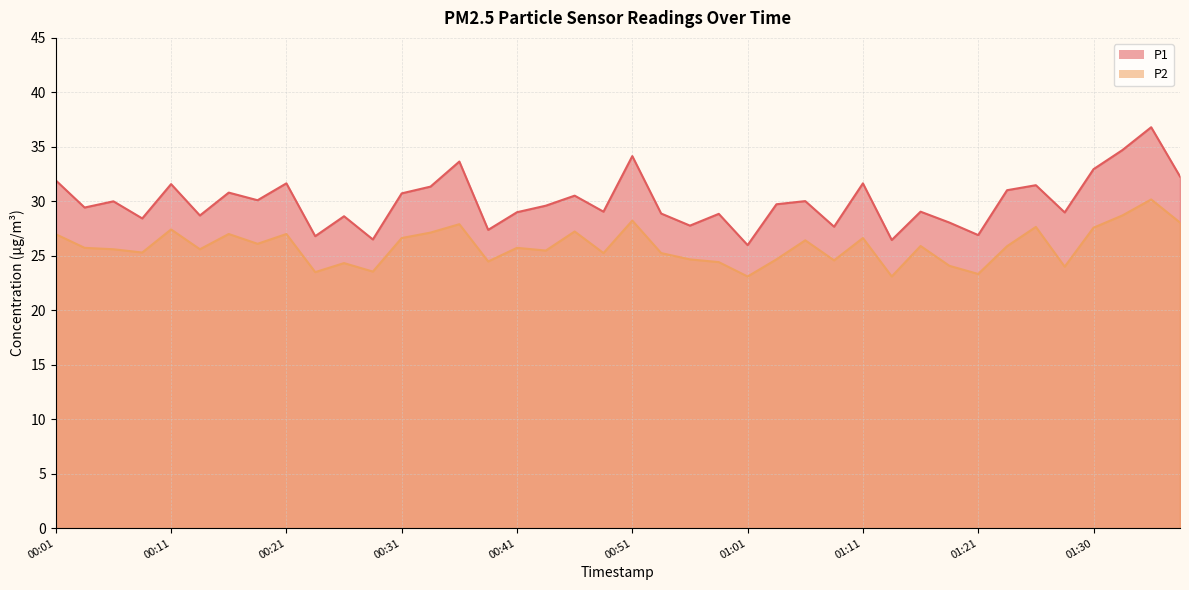

What is the value of the P2 point at the 37th from the left?

27.6